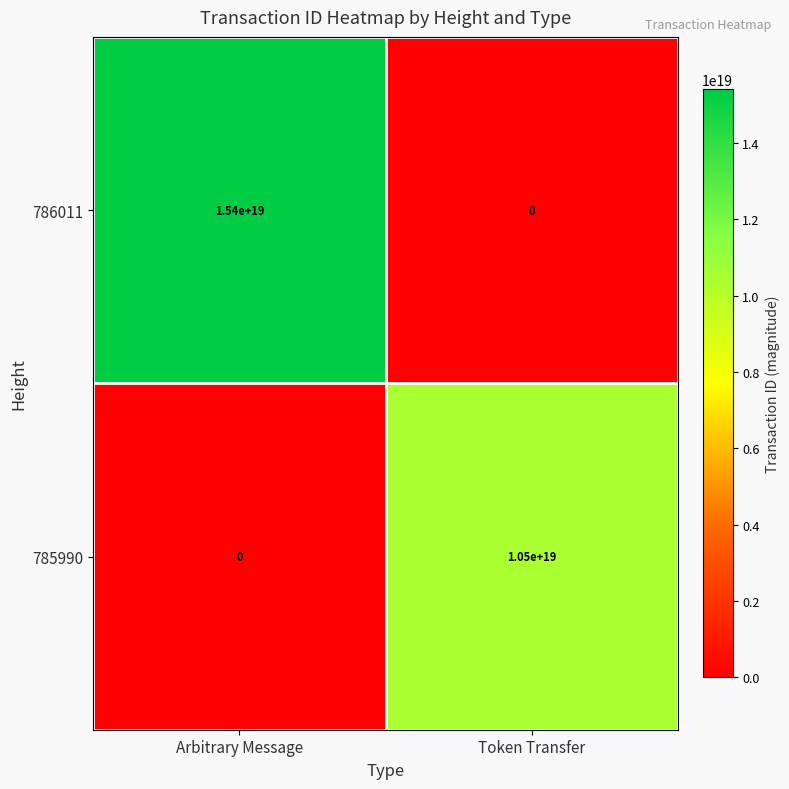

Where is 785990 nearest to the value 5250000000000000000?

Arbitrary Message